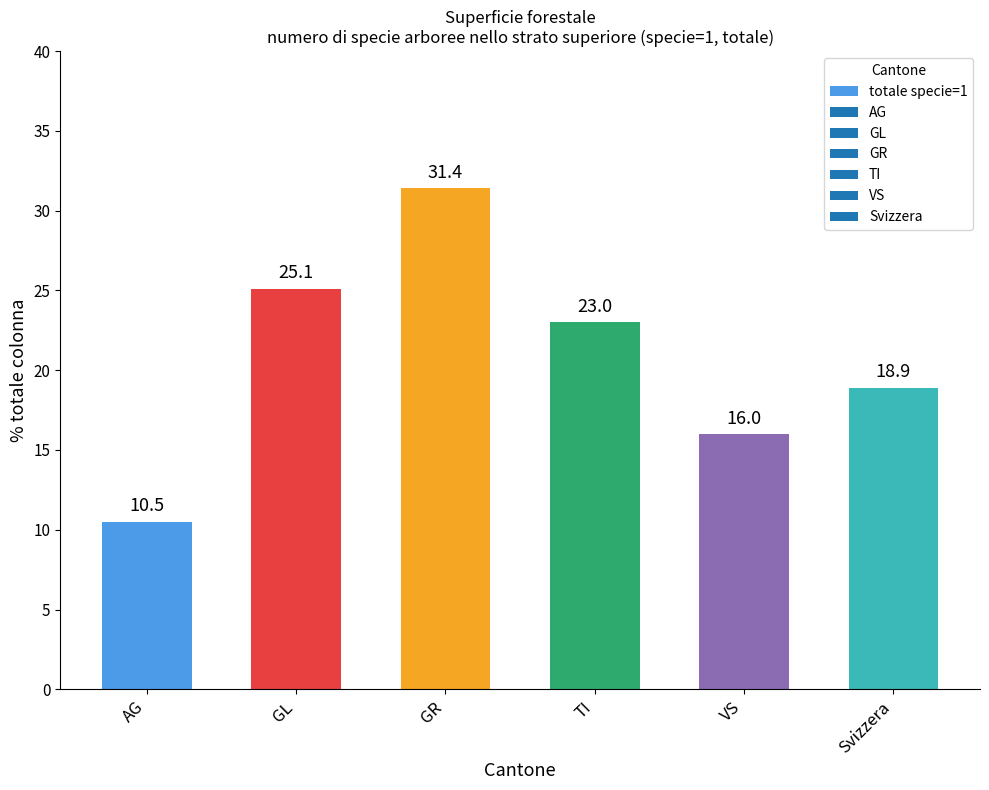

Reading left to right, what are all the values shown in this chart?

10.5	25.1	31.4	23.0	16.0	18.9